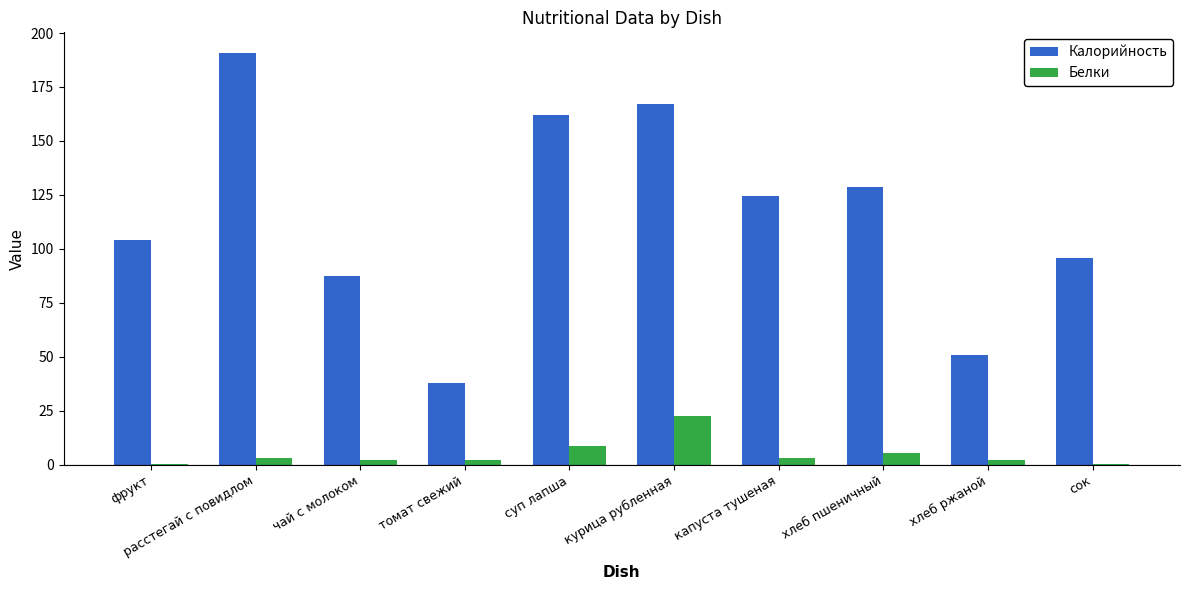

What is the spread (max minus min) of values at суп лапша?

153.4